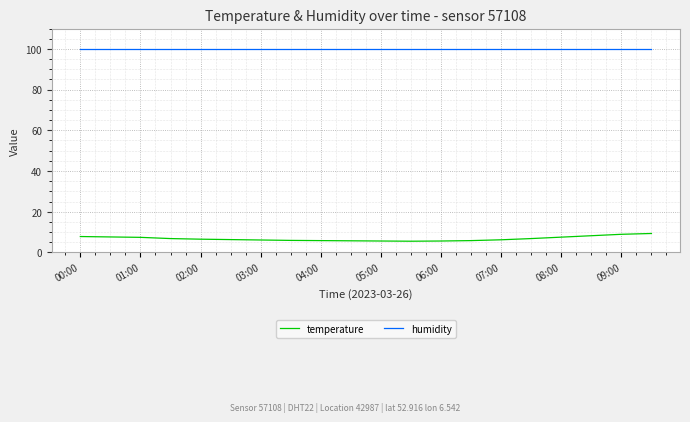

Which series has the widest spread of values?

temperature